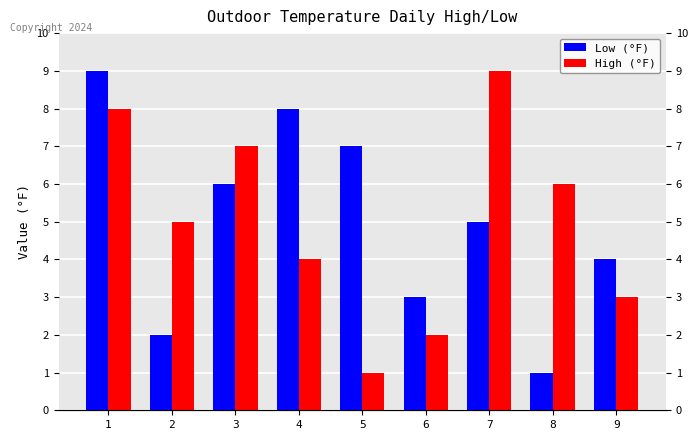

Is it true that High (°F) equals 9 at 7?

True